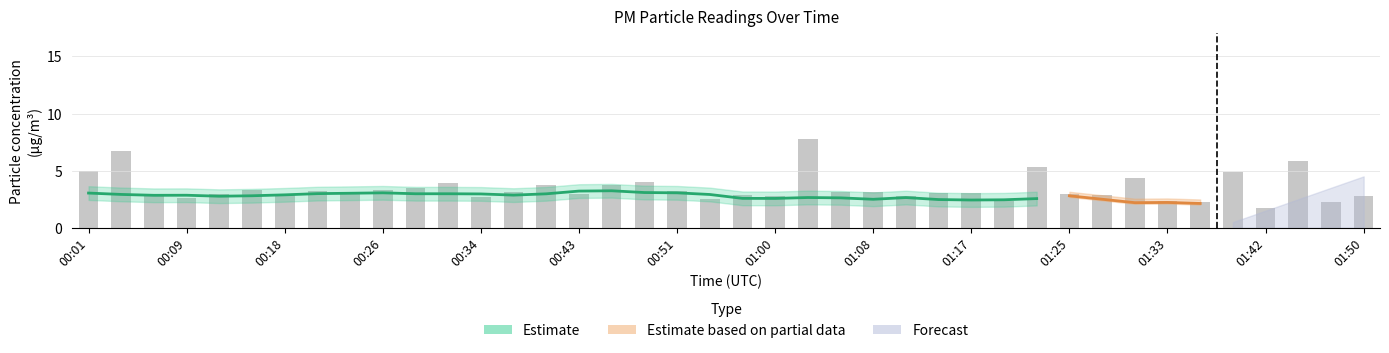

What value does the data have at 01:25?

3.0